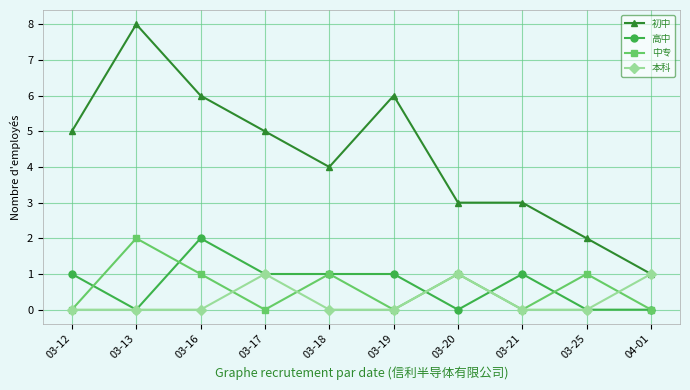

True or false: 中专 and 初中 intersect in this chart.

False